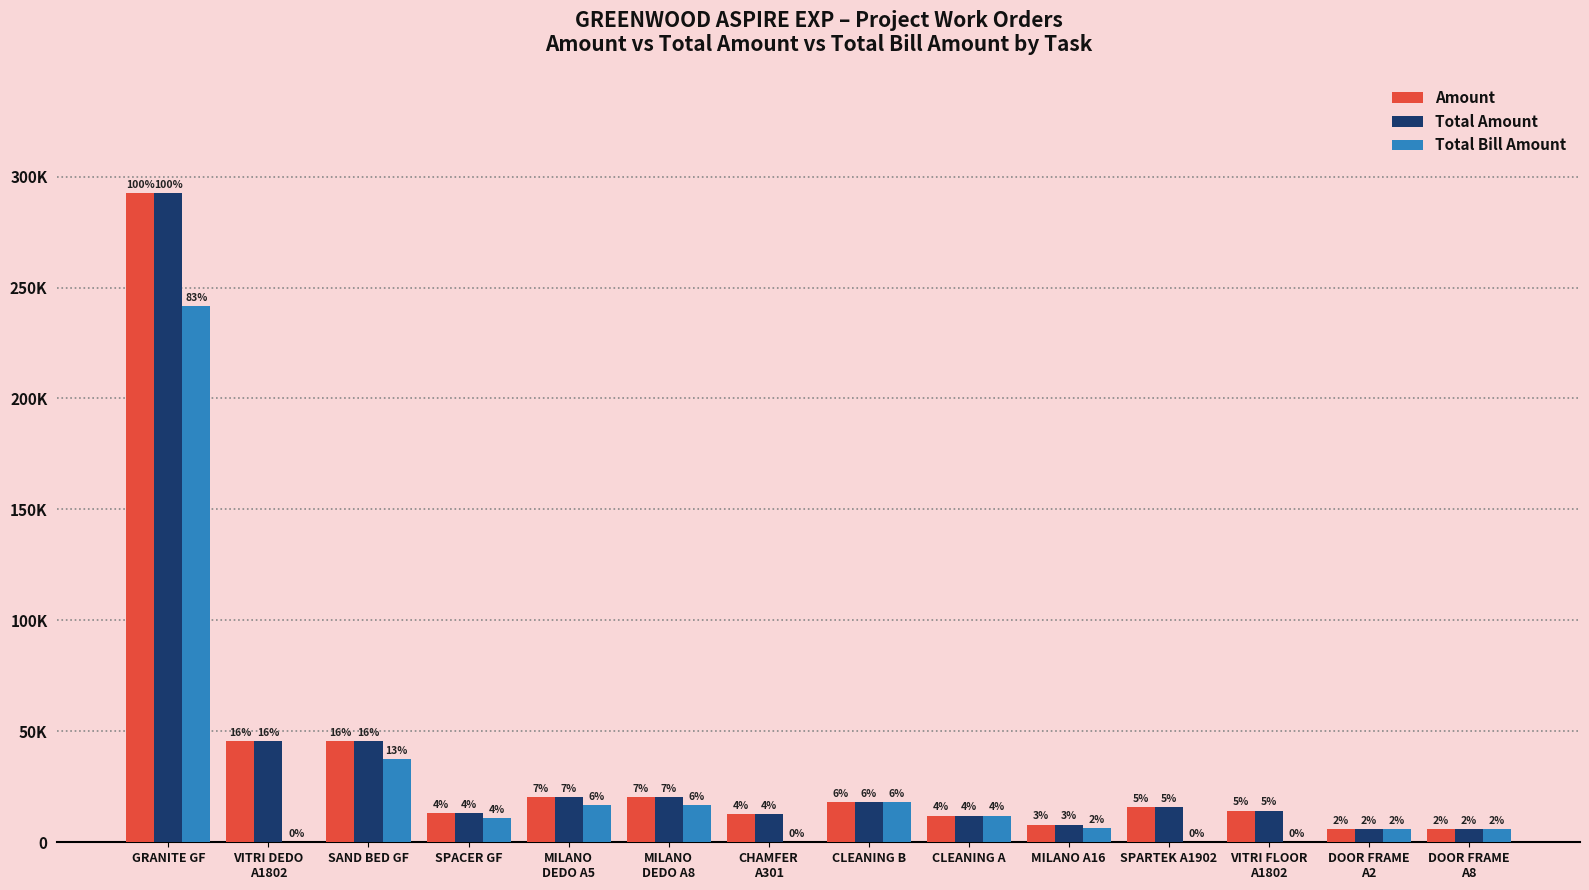

What is the difference between the highest and lowest values at MILANO
DEDO A8?

3917